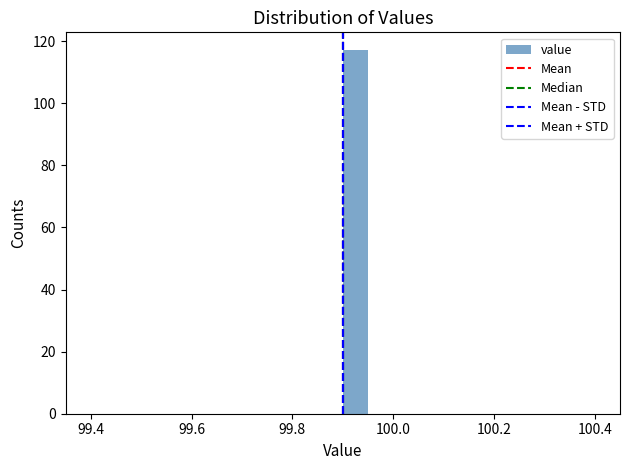

Around what value on the x-axis is the tallest bar? Give the approximate position of its centre, as read against the axis.

99.92